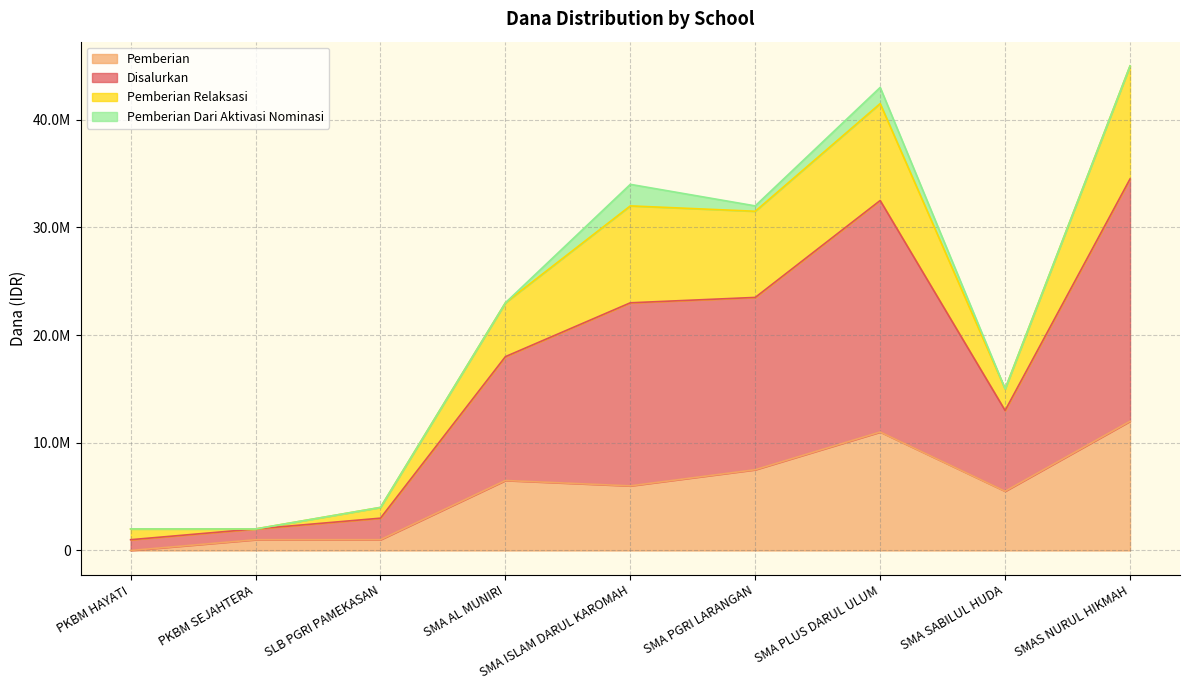

True or false: Disalurkan has a value of 49990179 at SMA PGRI LARANGAN.

False